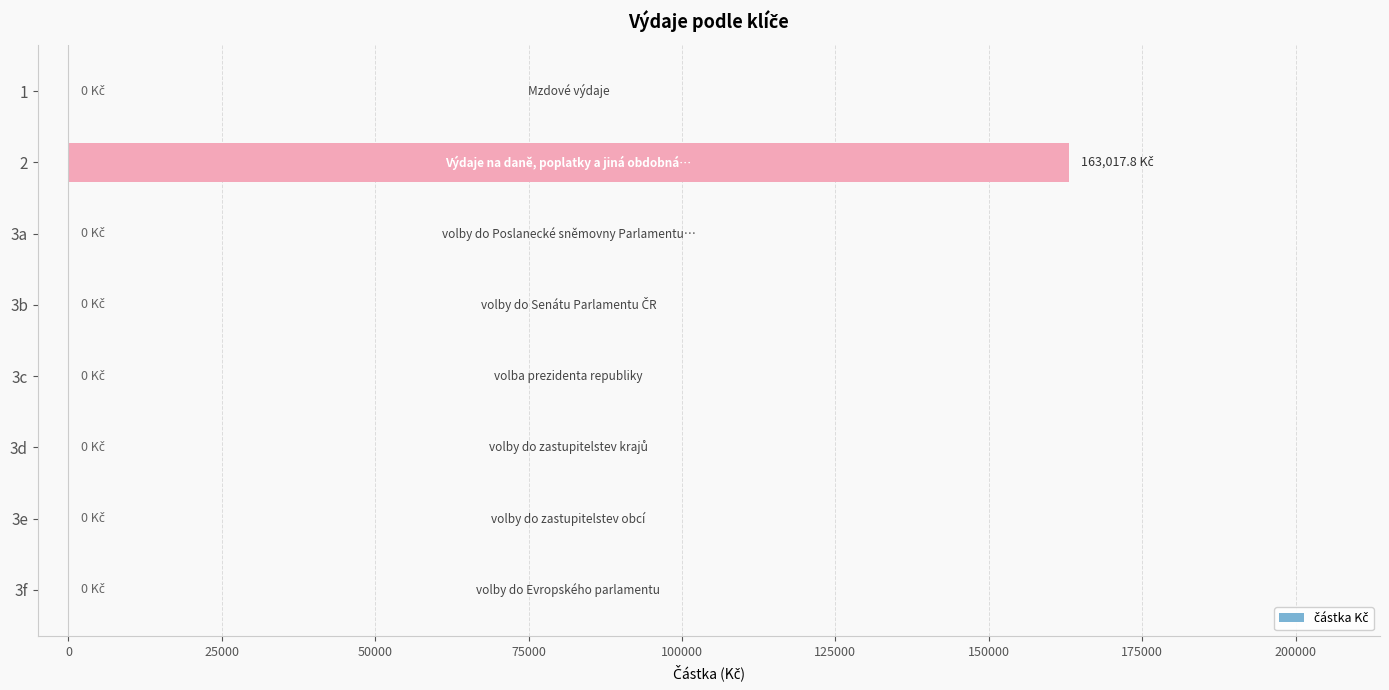

The value at 3e is -55947.4. True or false?

False